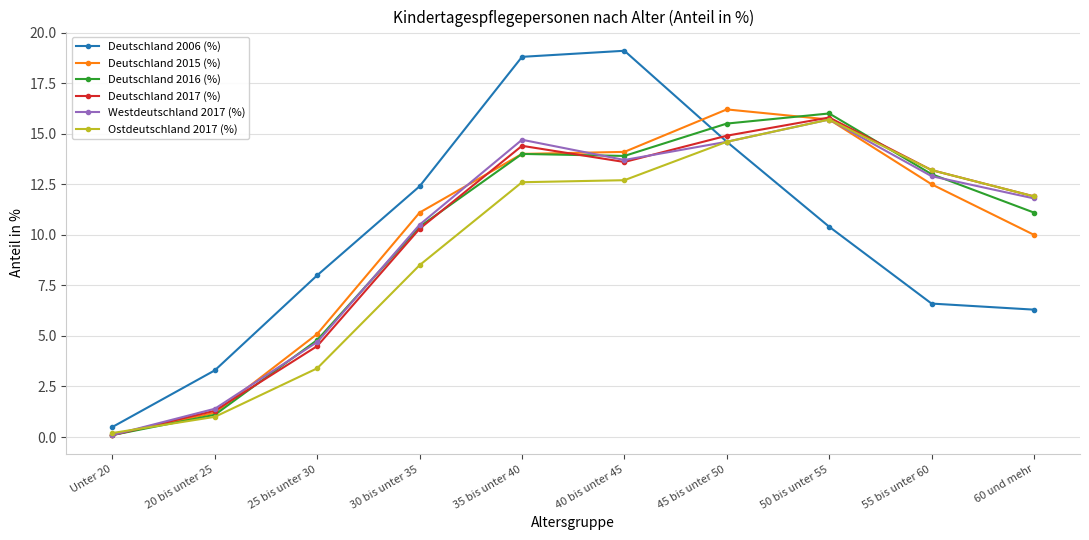

What is the greatest value displayed?

19.1